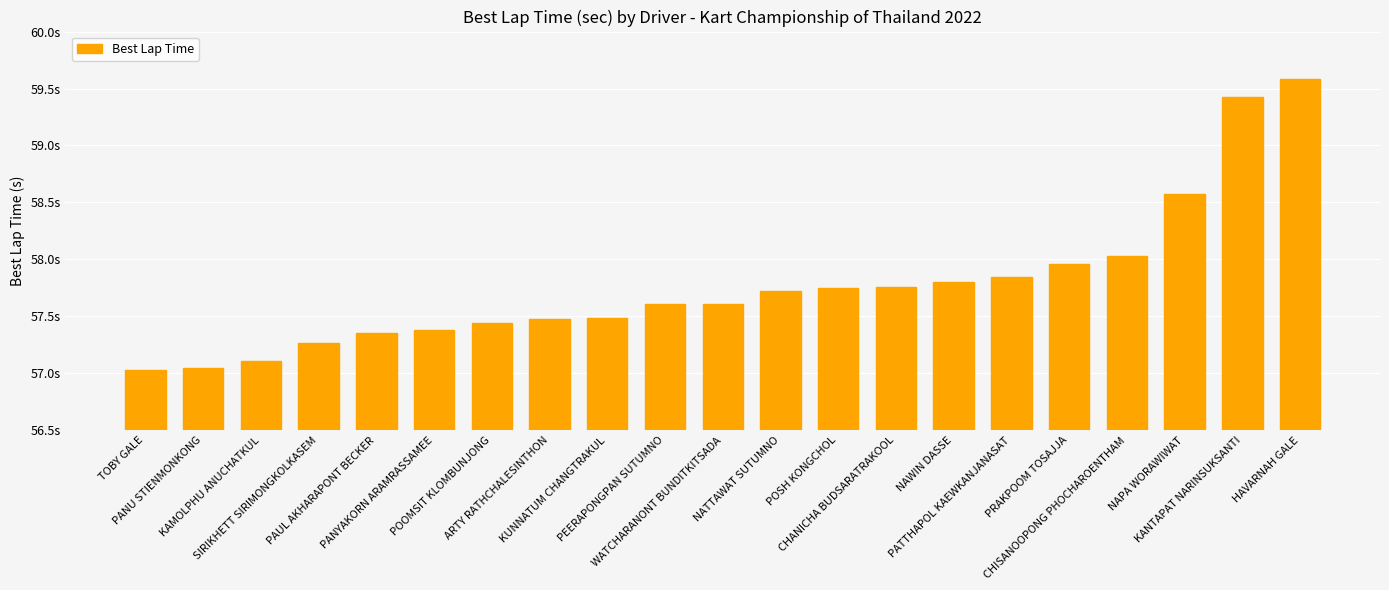

What is the change in value from TOBY GALE to CHANICHA BUDSARATRAKOOL?

+0.7